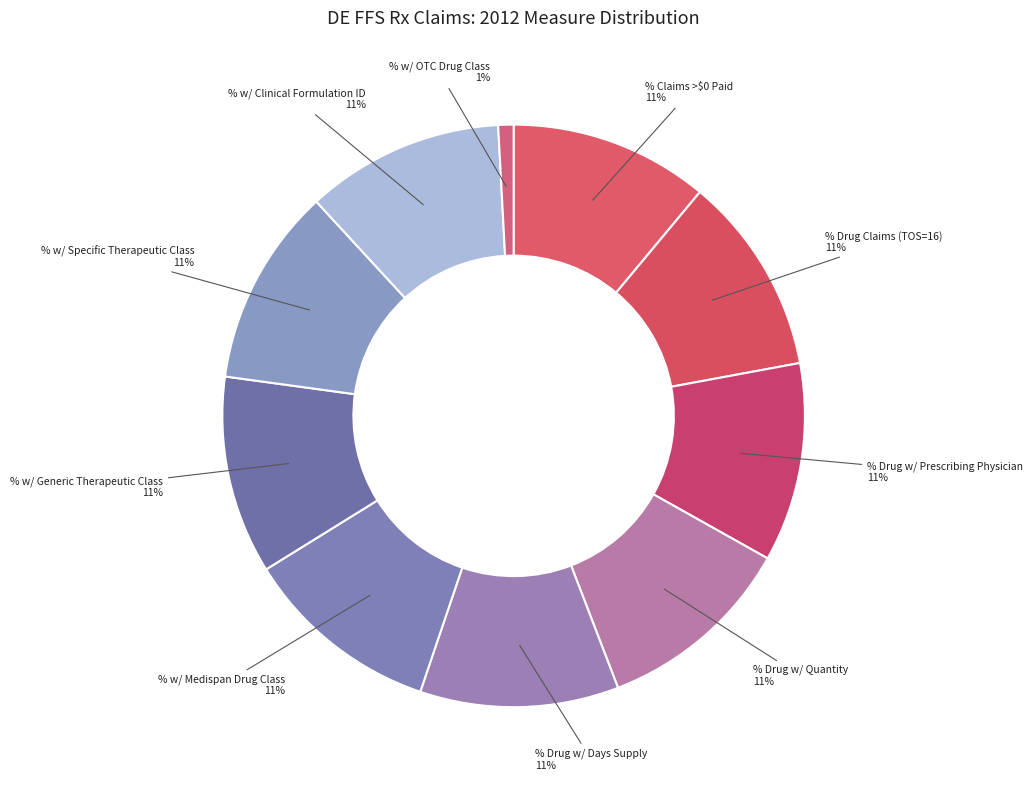

To the nearest percent, what is the difference between the largest and smallest slice percentages?

10%